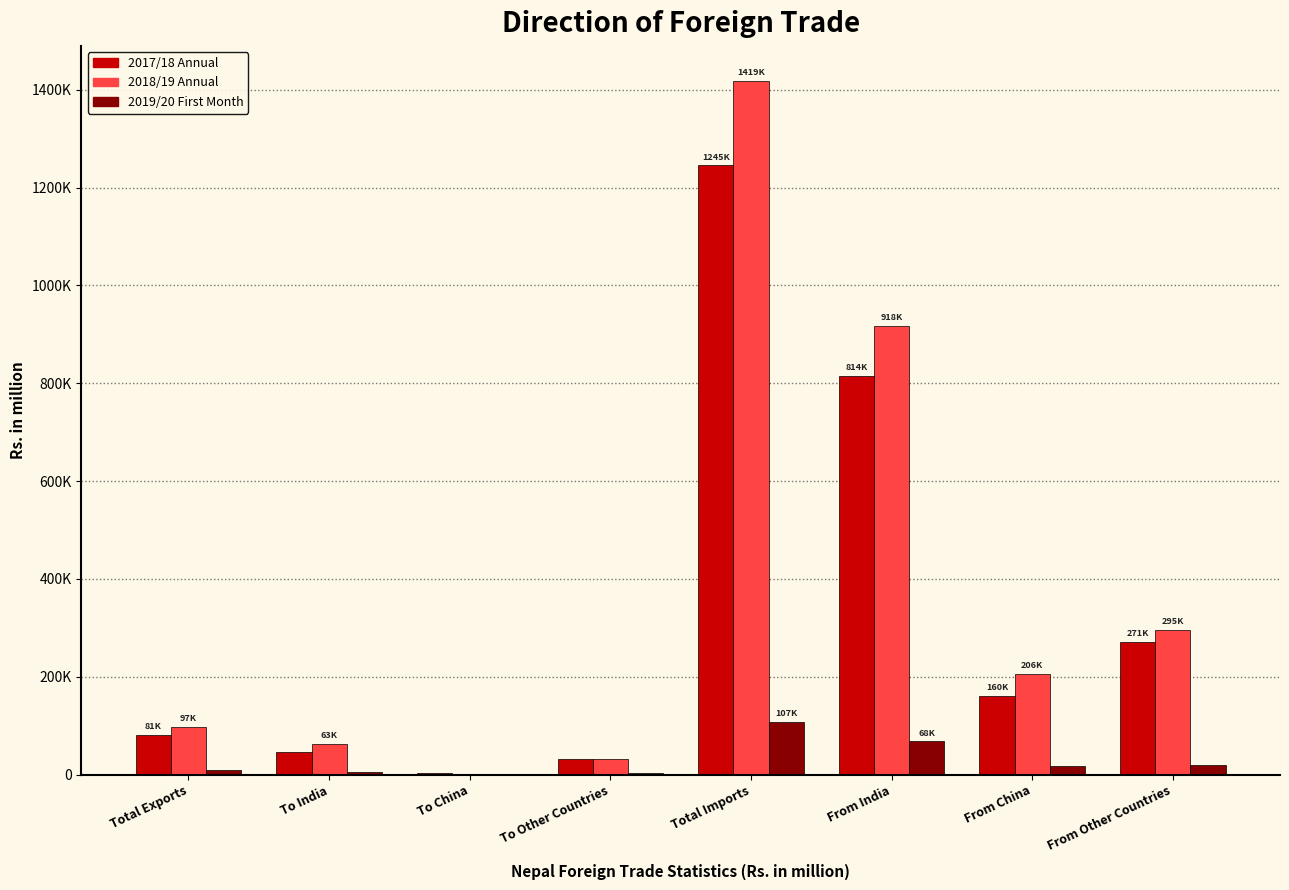

Rank the categories by 2019/20 First Month value from highest to lowest.

Total Imports, From India, From Other Countries, From China, Total Exports, To India, To Other Countries, To China